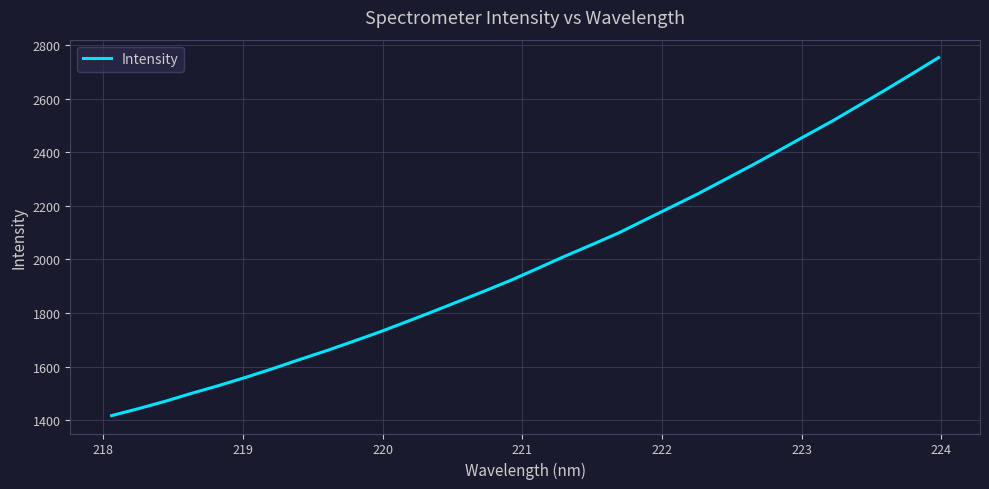

What is the greatest value displayed?

2752.8